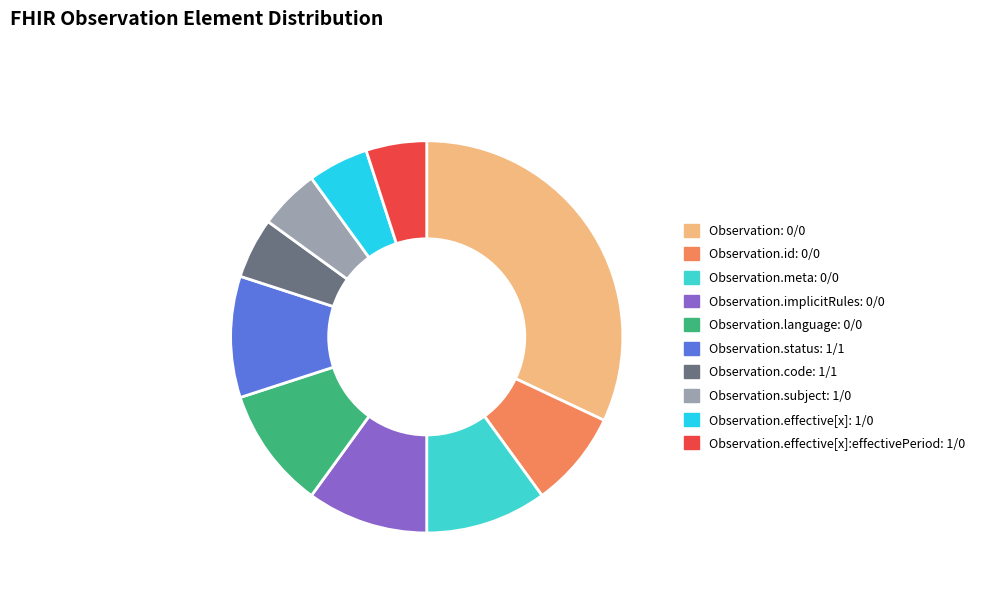

Count the number of slices in the pie.

10